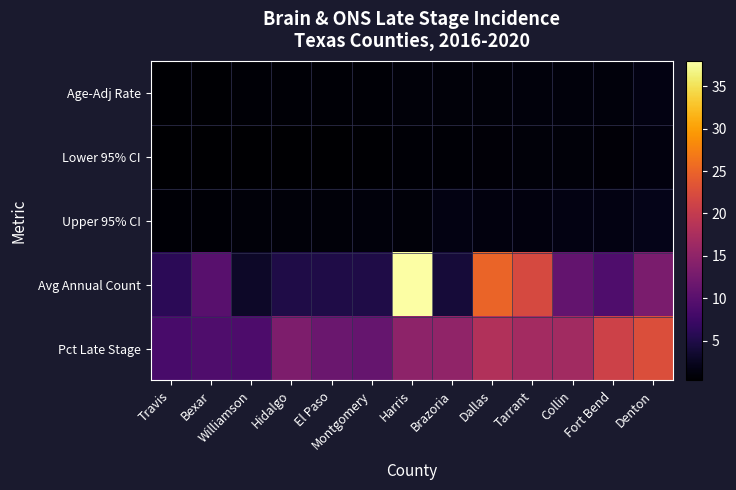

Reading left to right, what are all the values shown in this chart?

Age-Adj Rate: Travis=0.5	Bexar=0.5	Williamson=0.6	Hidalgo=0.6	El Paso=0.7	Montgomery=0.7	Harris=0.9	Brazoria=1.0	Dallas=1.0	Tarrant=1.1	Collin=1.1	Fort Bend=1.1	Denton=1.6
Lower 95% CI: Travis=0.3	Bexar=0.4	Williamson=0.4	Hidalgo=0.4	El Paso=0.4	Montgomery=0.5	Harris=0.7	Brazoria=0.6	Dallas=0.8	Tarrant=0.9	Collin=0.9	Fort Bend=0.8	Denton=1.2
Upper 95% CI: Travis=0.7	Bexar=0.7	Williamson=1.0	Hidalgo=0.9	El Paso=1.0	Montgomery=1.1	Harris=1.0	Brazoria=1.5	Dallas=1.2	Tarrant=1.3	Collin=1.5	Fort Bend=1.6	Denton=2.0
Avg Annual Count: Travis=6.0	Bexar=10.0	Williamson=3.0	Hidalgo=5.0	El Paso=5.0	Montgomery=5.0	Harris=38.0	Brazoria=4.0	Dallas=25.0	Tarrant=22.0	Collin=11.0	Fort Bend=9.0	Denton=13.0
Pct Late Stage: Travis=8.4	Bexar=9.1	Williamson=8.9	Hidalgo=13.4	El Paso=11.6	Montgomery=11.1	Harris=14.8	Brazoria=15.1	Dallas=18.2	Tarrant=16.9	Collin=16.7	Fort Bend=21.0	Denton=22.6